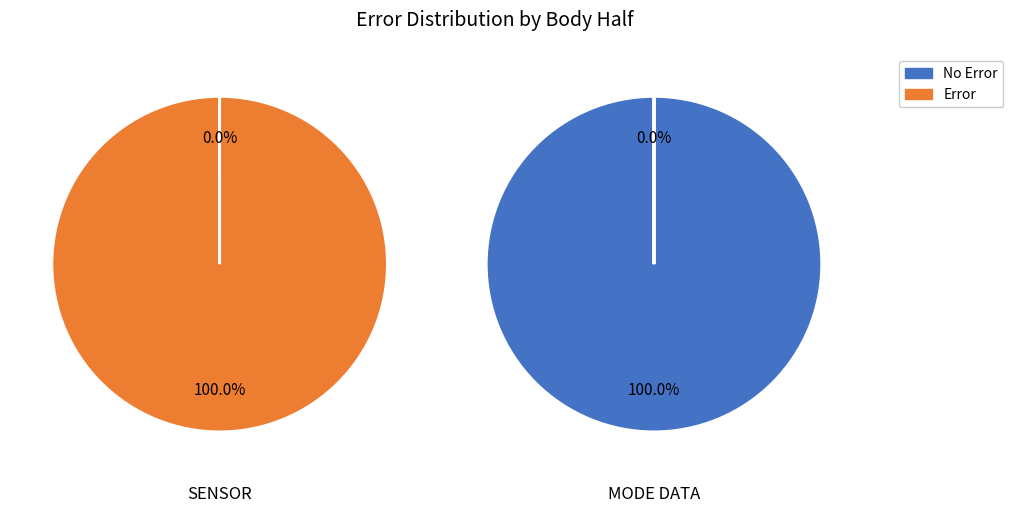

At SENSOR, list the series in order from largest to smallest.

Error, No Error